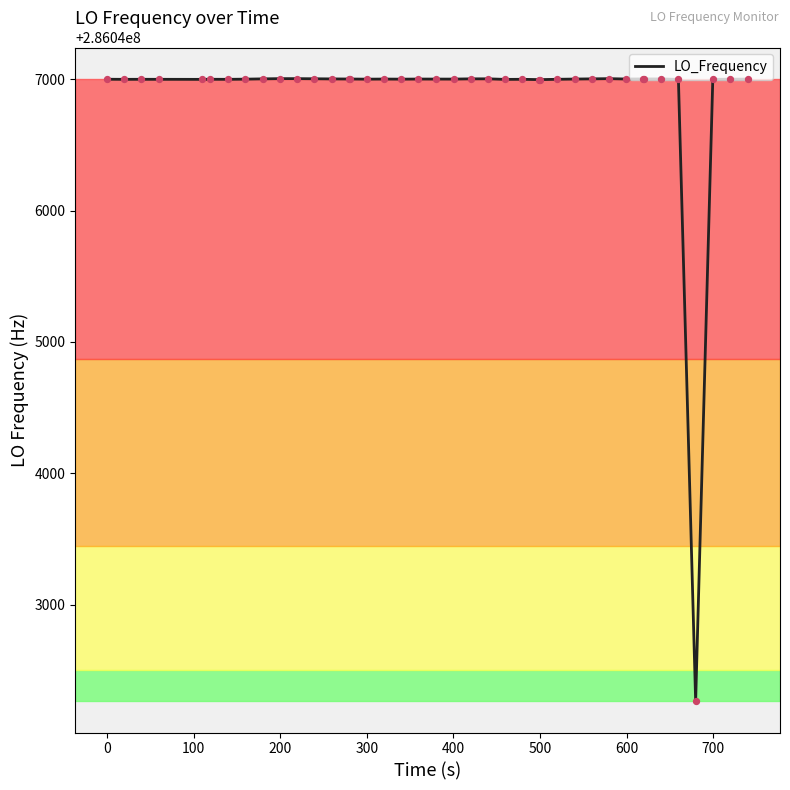

What is the difference between the maximum and minimum values?

4741.6